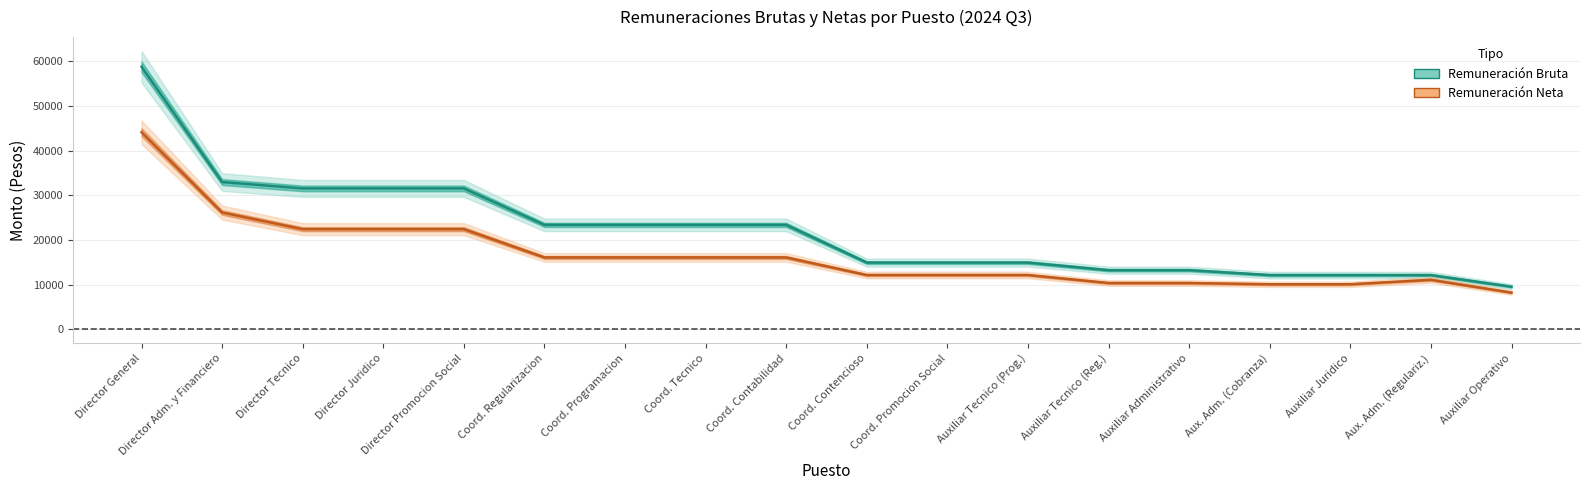

Between Coord. Tecnico and Aux. Adm. (Regulariz.), which is larger?

Coord. Tecnico